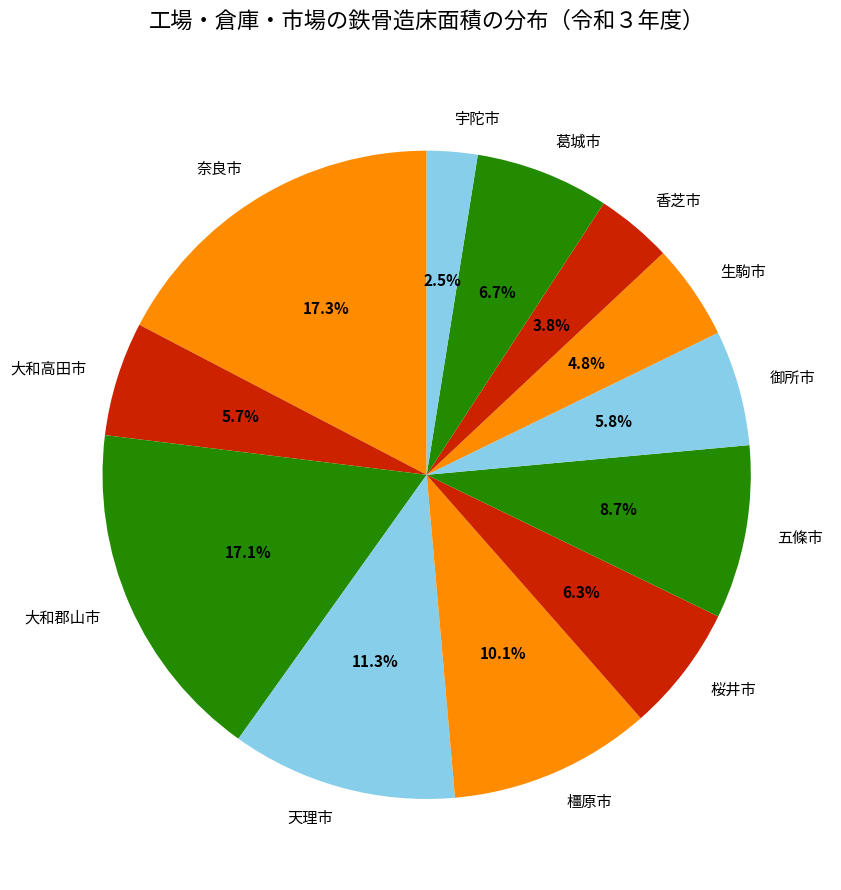

Combined, what portion of the pie is 奈良市 and 大和高田市?

23.0%